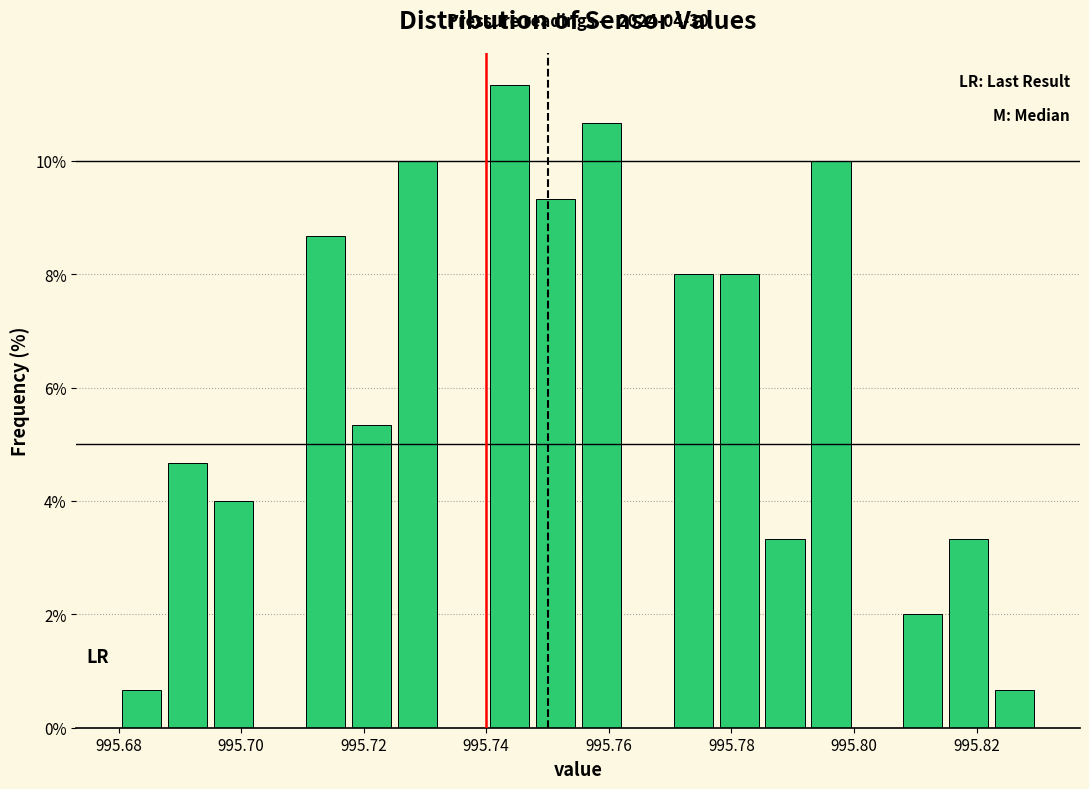

Read against the x-axis, roughly where is the centre of the tallest bar?

995.744